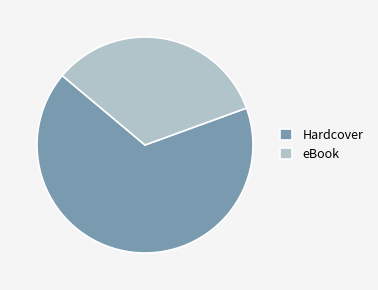

Does eBook represent more than half of the total?

No